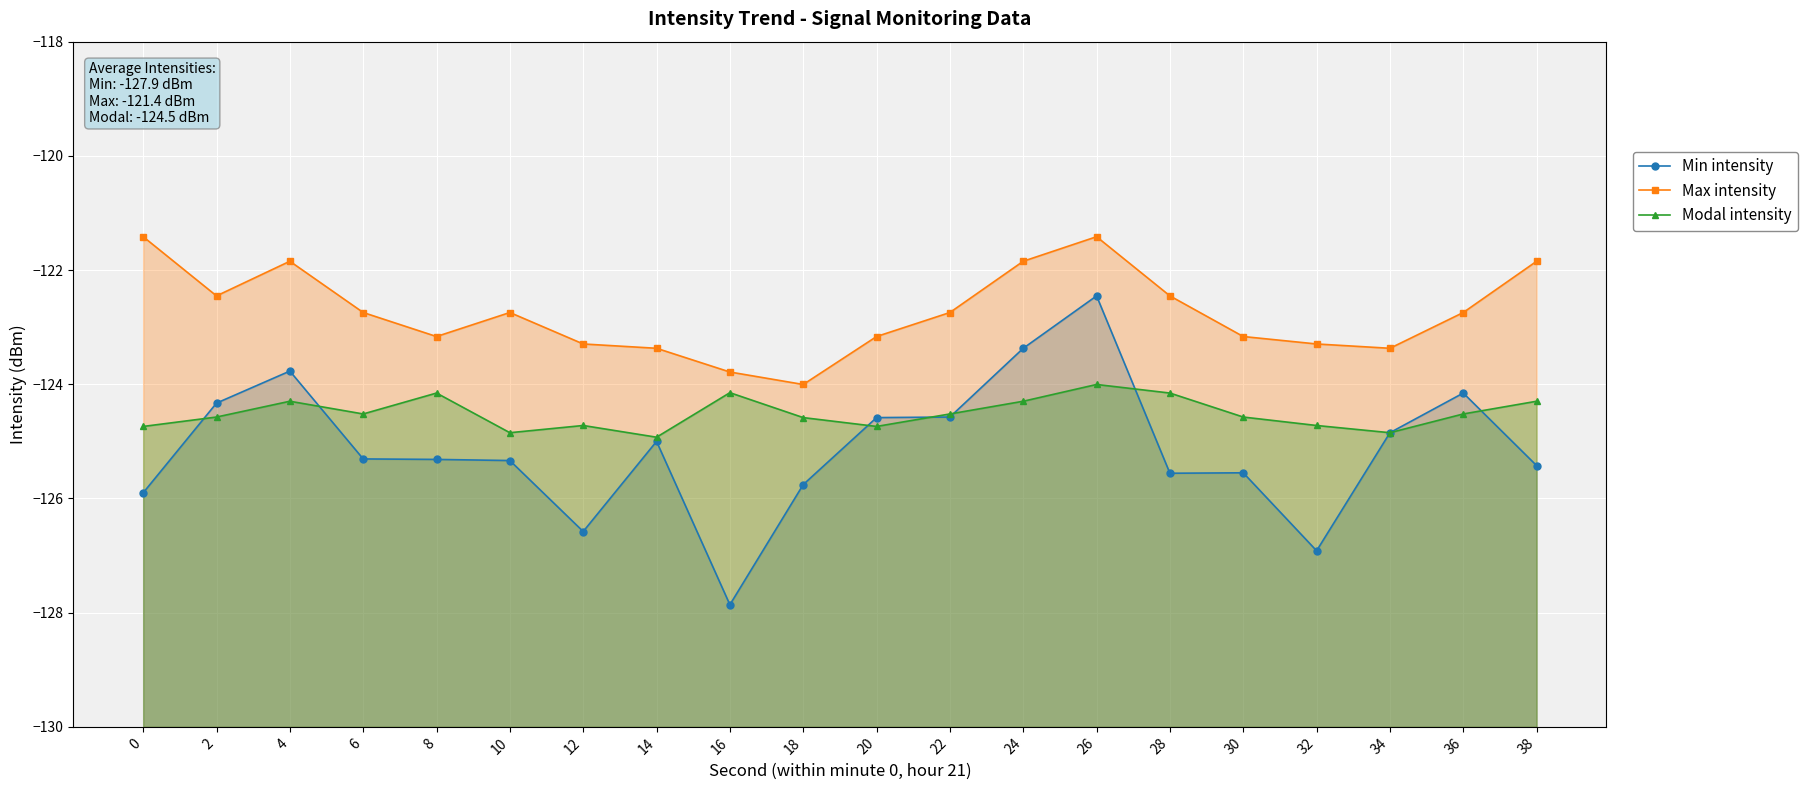

The Min intensity series shows -125.3 at 8. True or false?

True